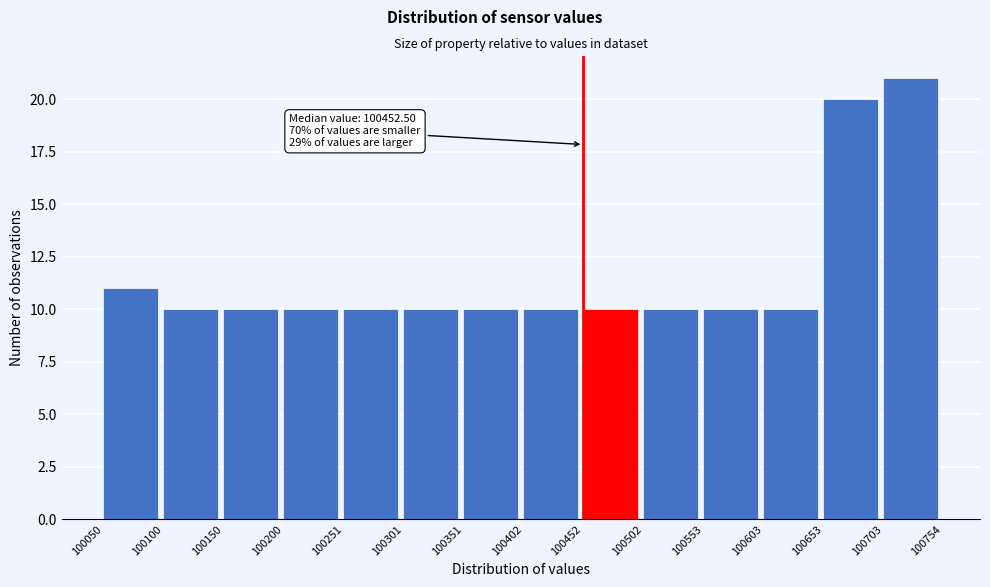

Over which range of the x-axis is the bar tallest?

100703 to 100754